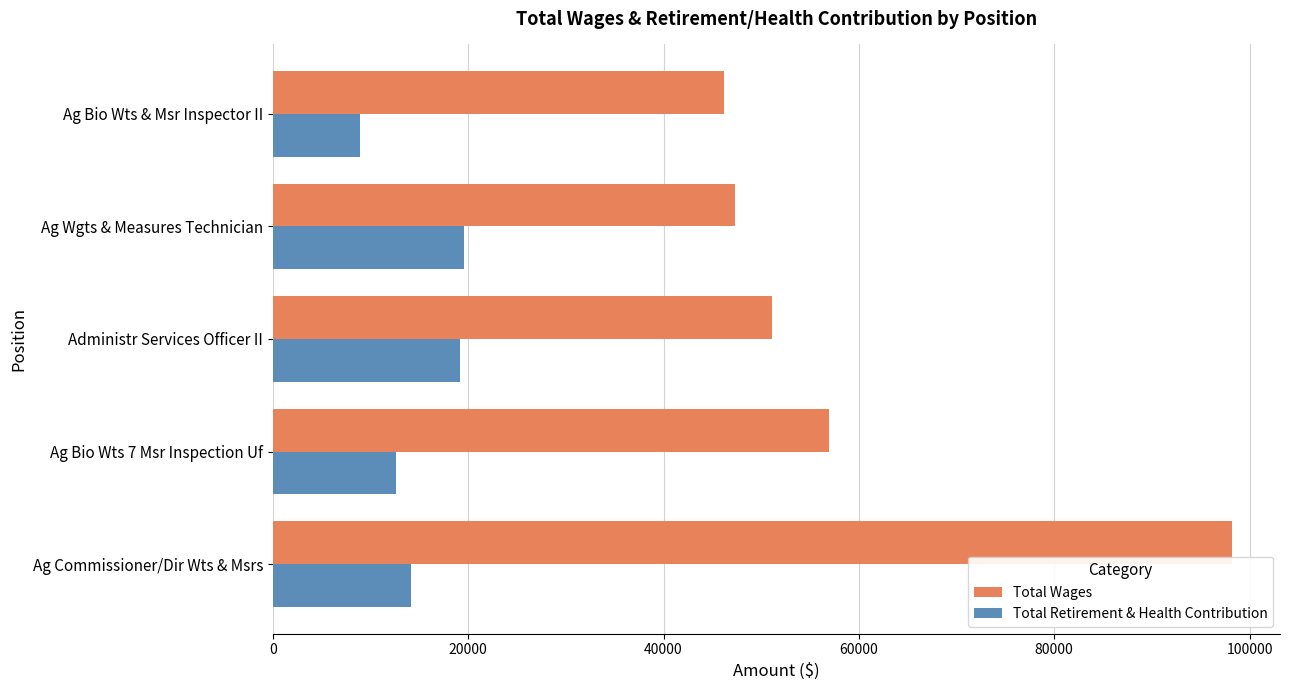

At Administr Services Officer II, list the series in order from largest to smallest.

Total Wages, Total Retirement & Health Contribution